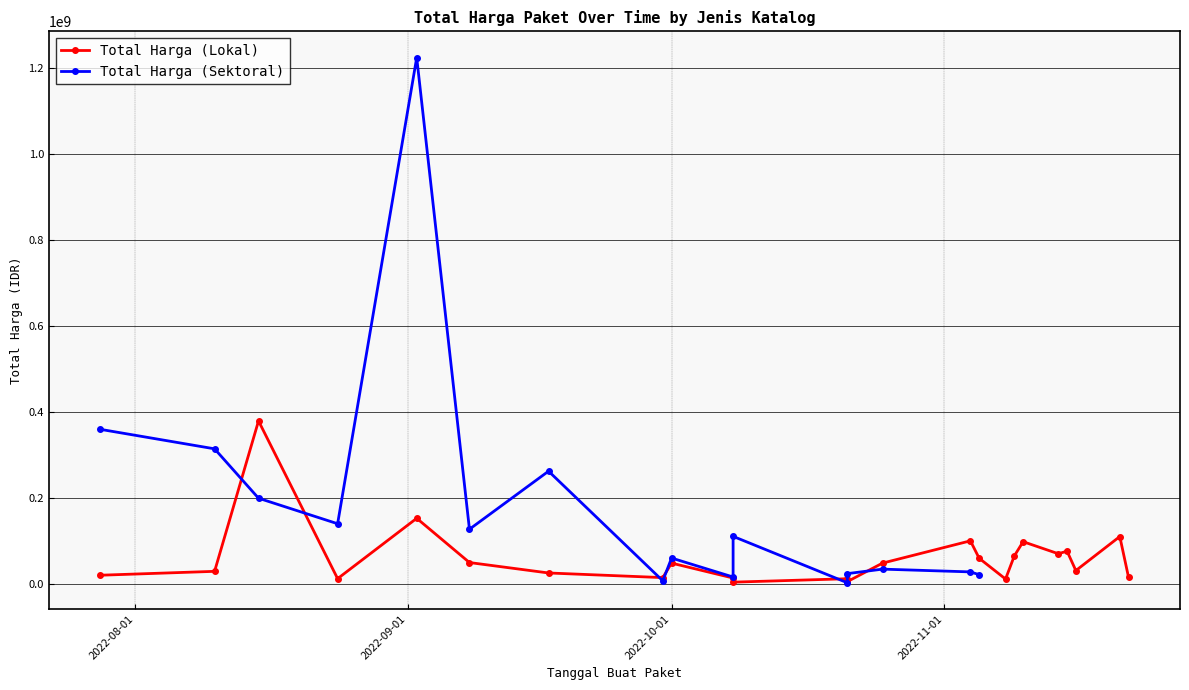

How many data points in Total Harga (Lokal) are less than 48140000?

12